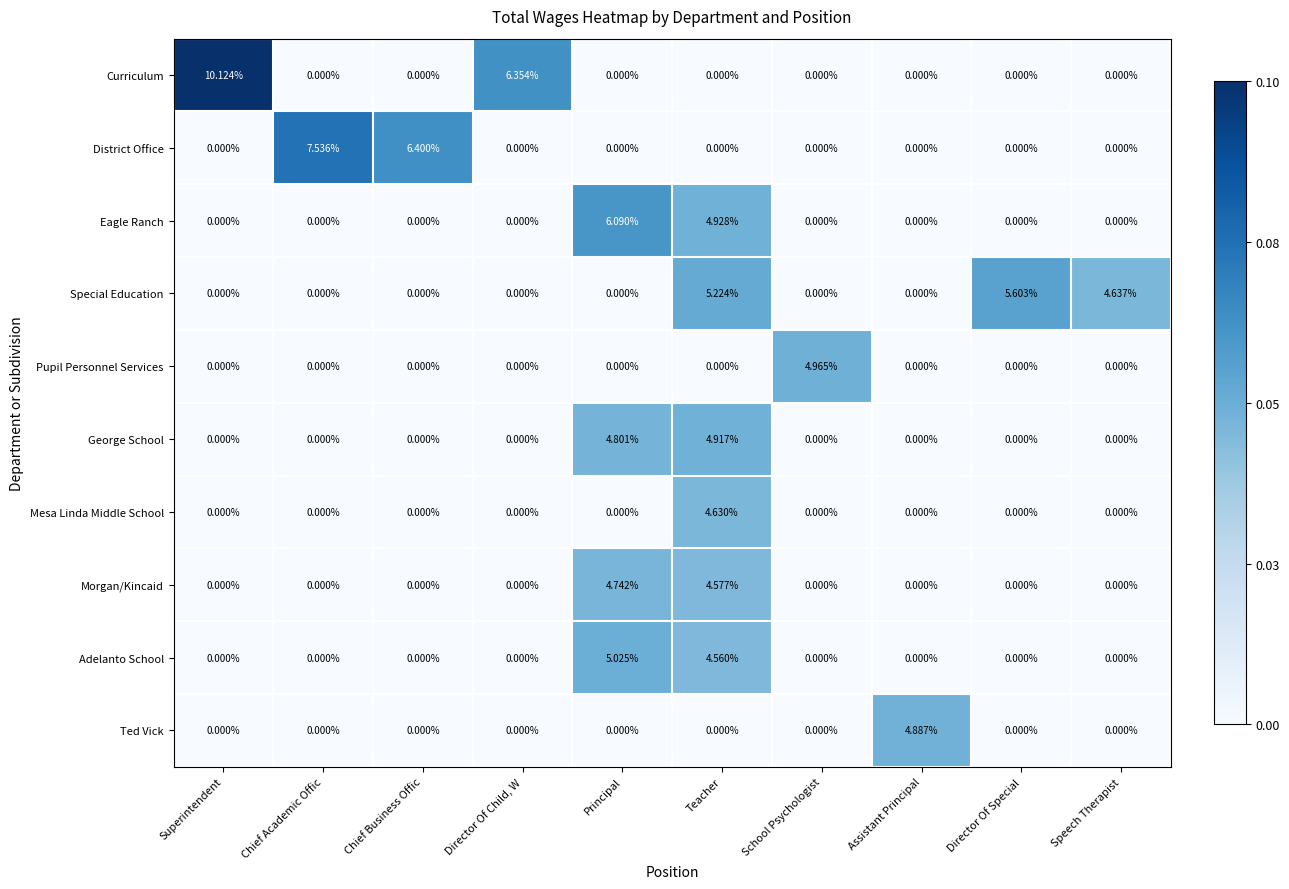

Which category has the highest value in the Mesa Linda Middle School series?

Teacher